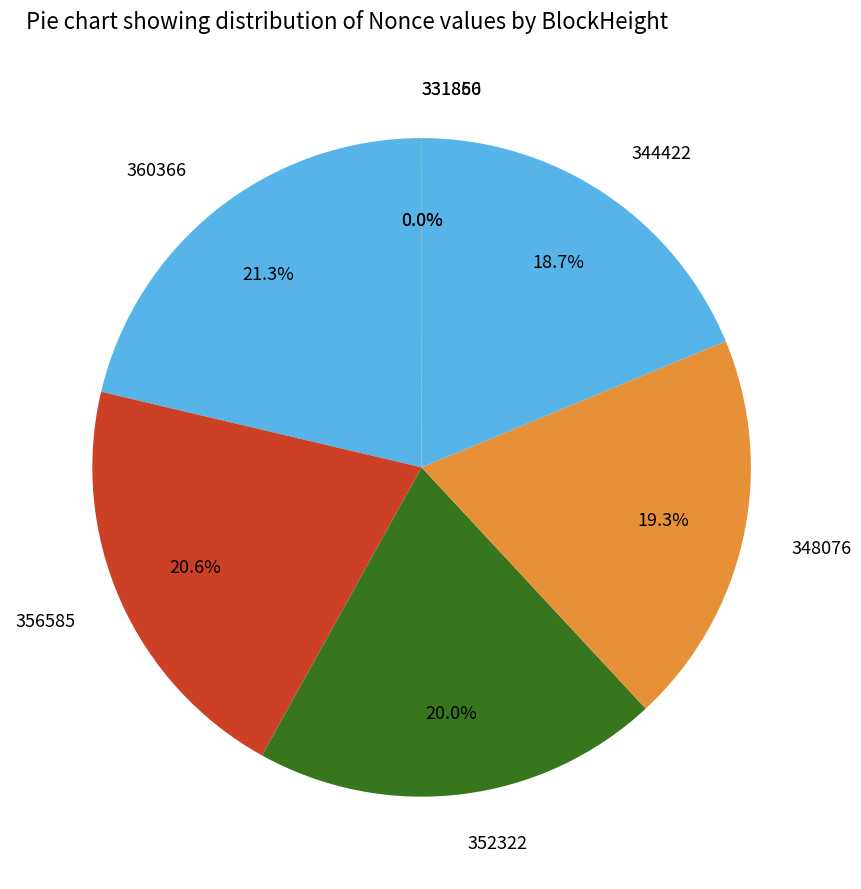

True or false: 348076 accounts for 19% of the total.

True